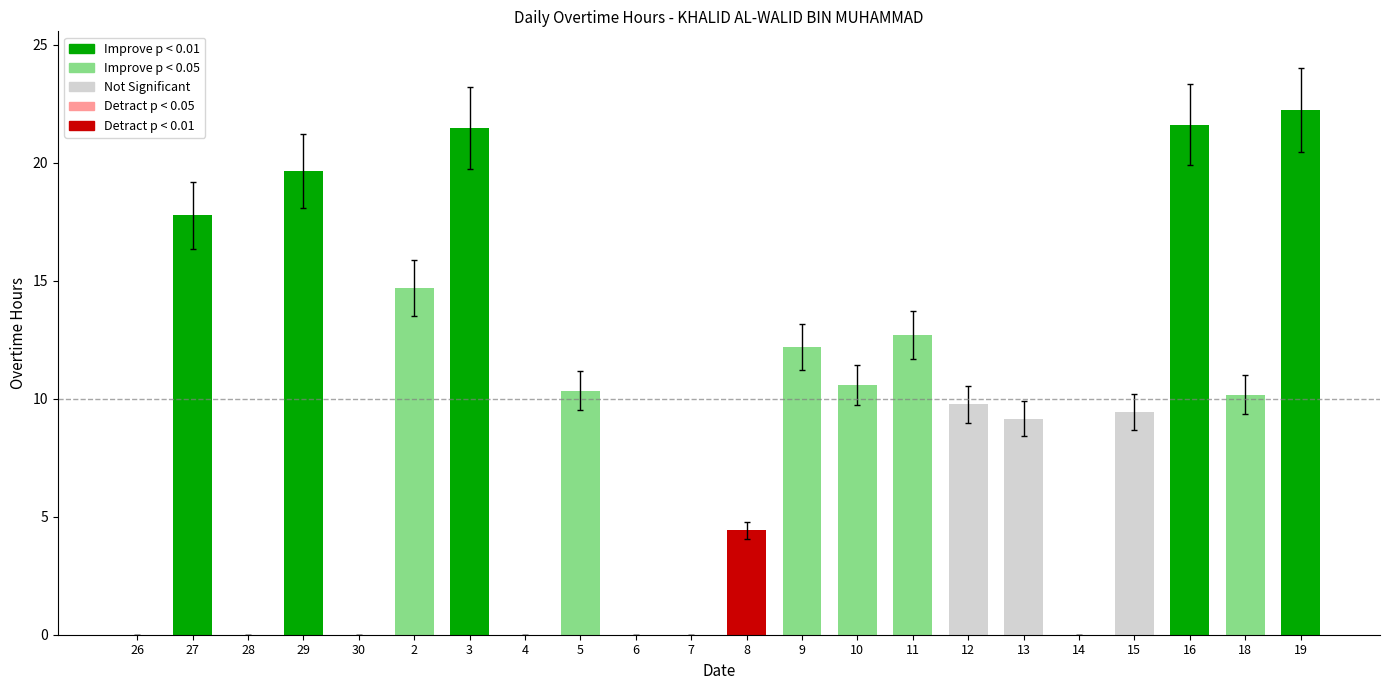

Does the chart contain stacked bars?

No